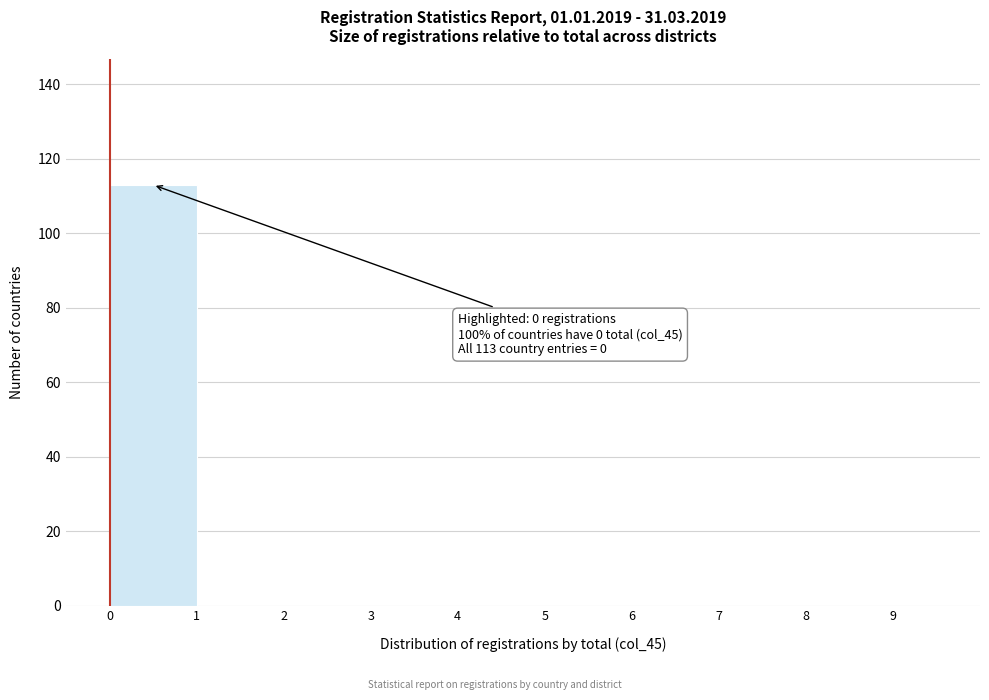

Over which range of the x-axis is the bar tallest?

0 to 1